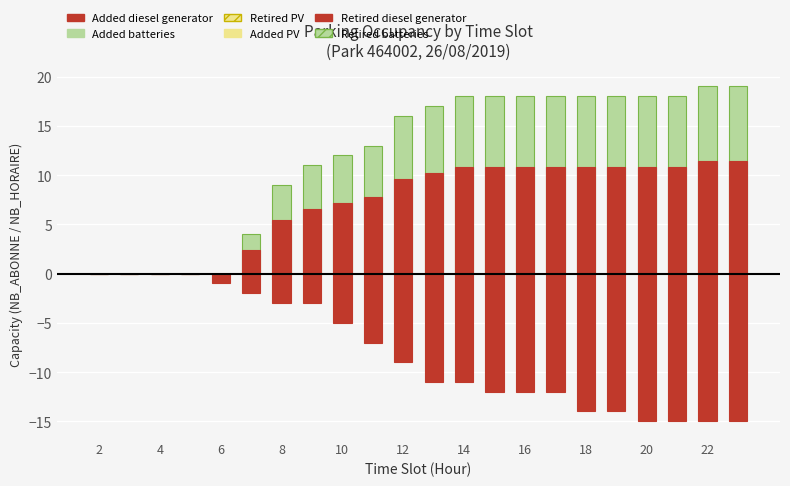

What is the greatest value displayed?

19.0